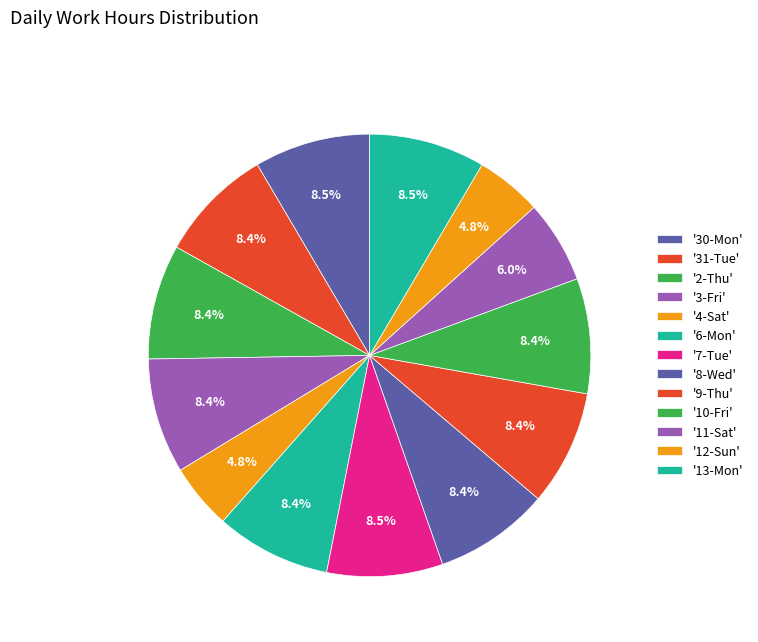

Is there any slice that represents more than half of the pie?

No